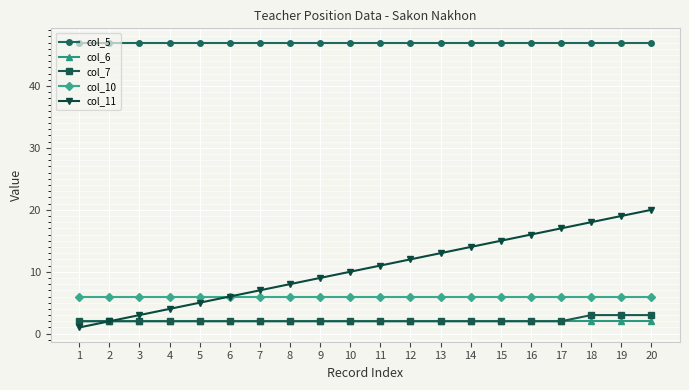

What is the sum of the col_11 values at 1 and 13?

14